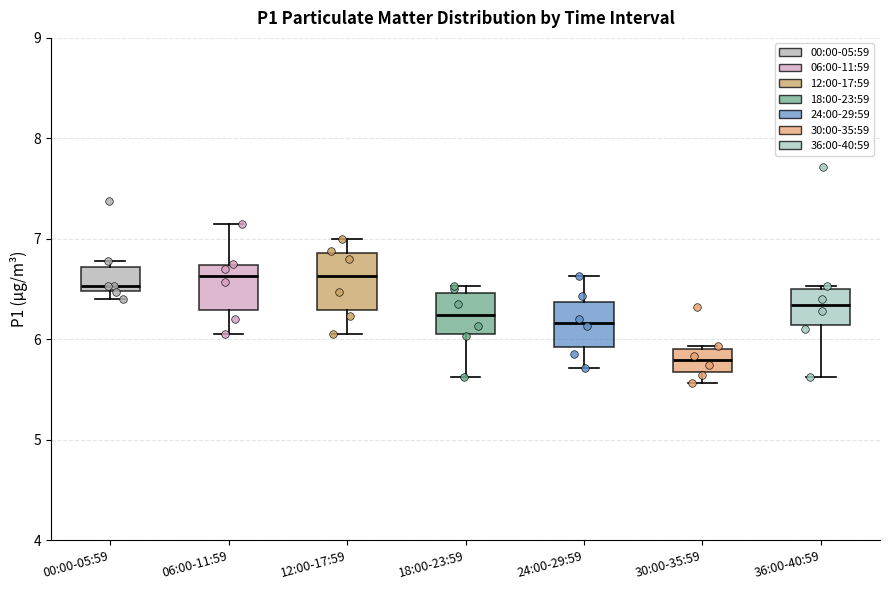

Reading left to right, transcribe this box plot: for each box, give where its median line is, the range the box spans, and where its two whiskers end, as read against the y-axis. The values are not printed on the chart, so give them approximately, as read against the axis.

00:00-05:59: median 6.5 (just above the box's lower edge), box 6.5 to 6.7, whiskers 6.4 to 6.8
06:00-11:59: median 6.6, box 6.3 to 6.7, whiskers 6.1 to 7.2
12:00-17:59: median 6.6, box 6.3 to 6.9, whiskers 6.1 to 7.0
18:00-23:59: median 6.2, box 6.1 to 6.5, whiskers 5.6 to 6.5 (just above the box's upper edge)
24:00-29:59: median 6.2, box 5.9 to 6.4, whiskers 5.7 to 6.6
30:00-35:59: median 5.8, box 5.7 to 5.9, whiskers 5.6 to 5.9
36:00-40:59: median 6.3, box 6.1 to 6.5, whiskers 5.6 to 6.5 (just above the box's upper edge)